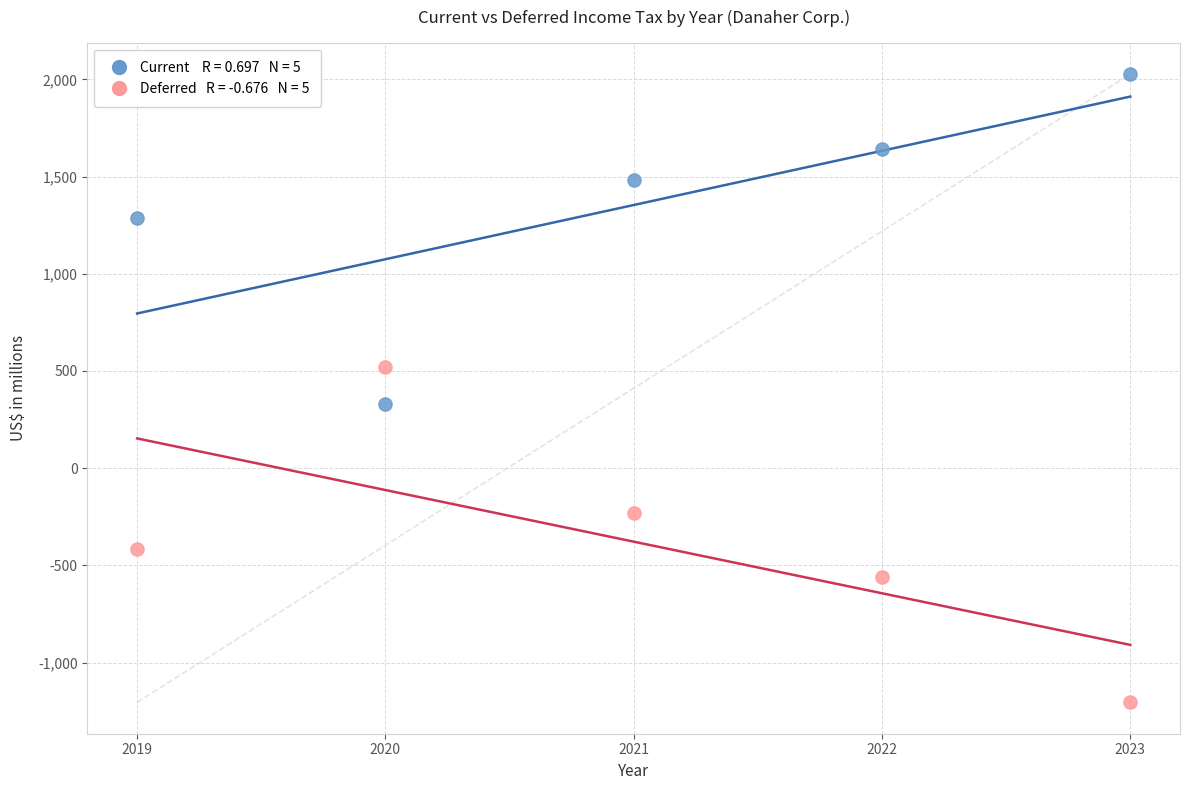

Across all data points, what is the range of Y values (max minus min)?

3231